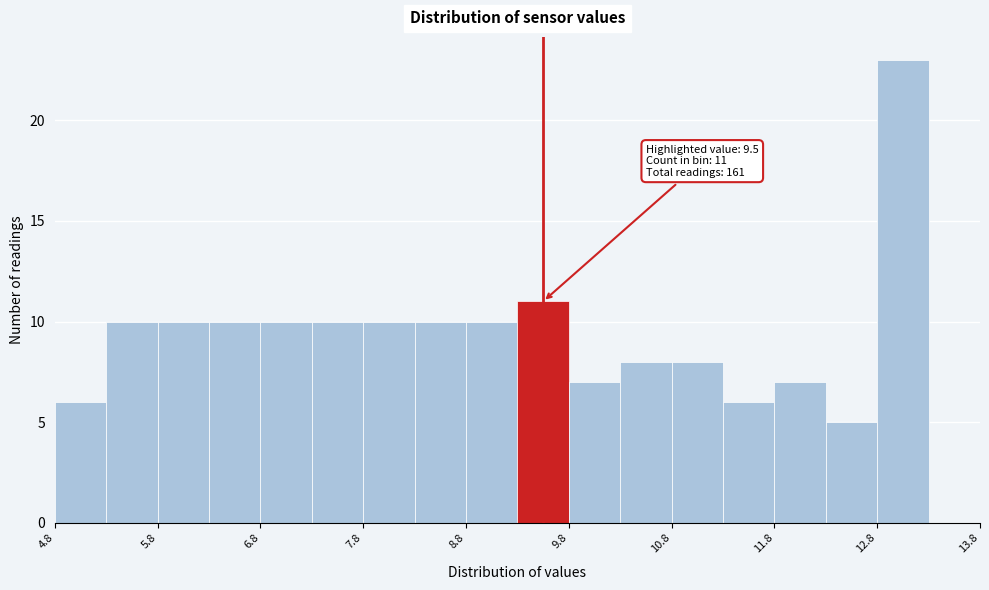

Over which range of the x-axis is the bar tallest?

12.75 to 13.25